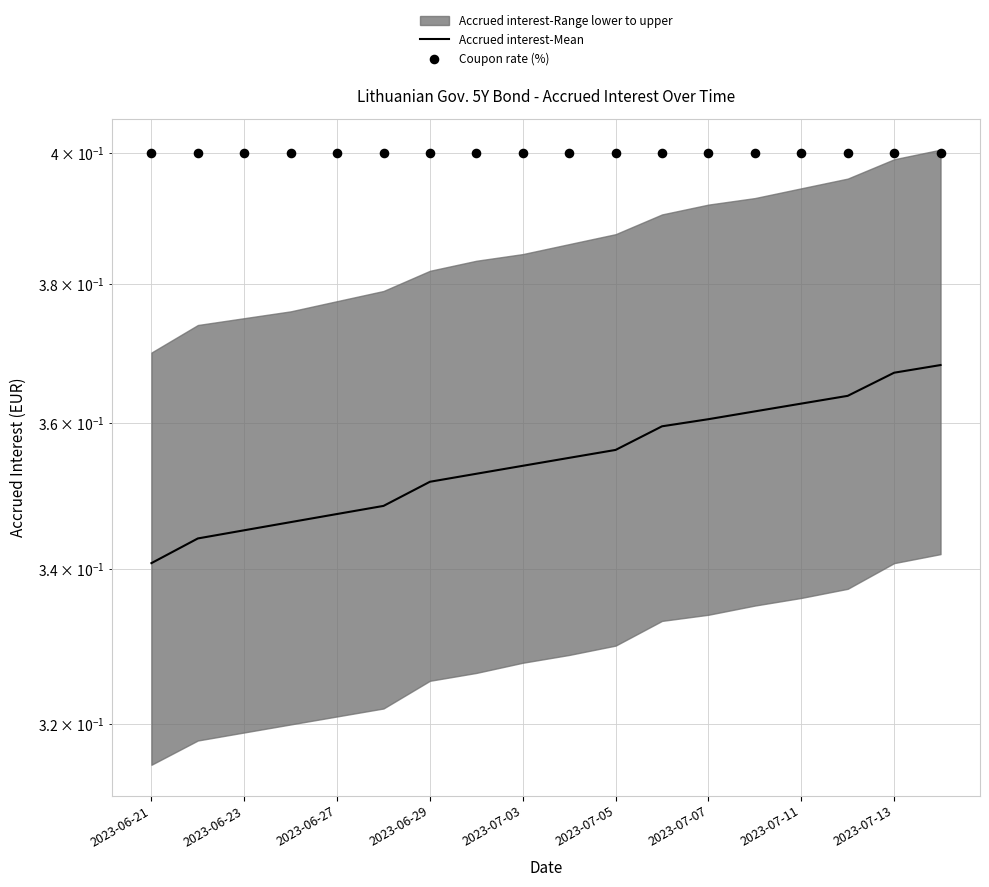

Is the value of Accrued interest-Mean at 15 greater than the value of Coupon rate (%) at 2023-07-13?

No